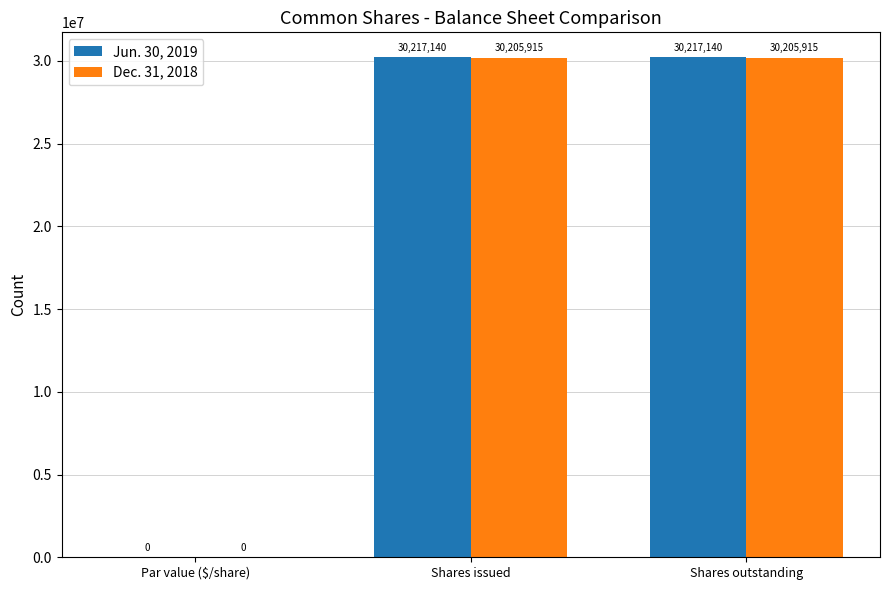

How many values in Jun. 30, 2019 are above zero?

2